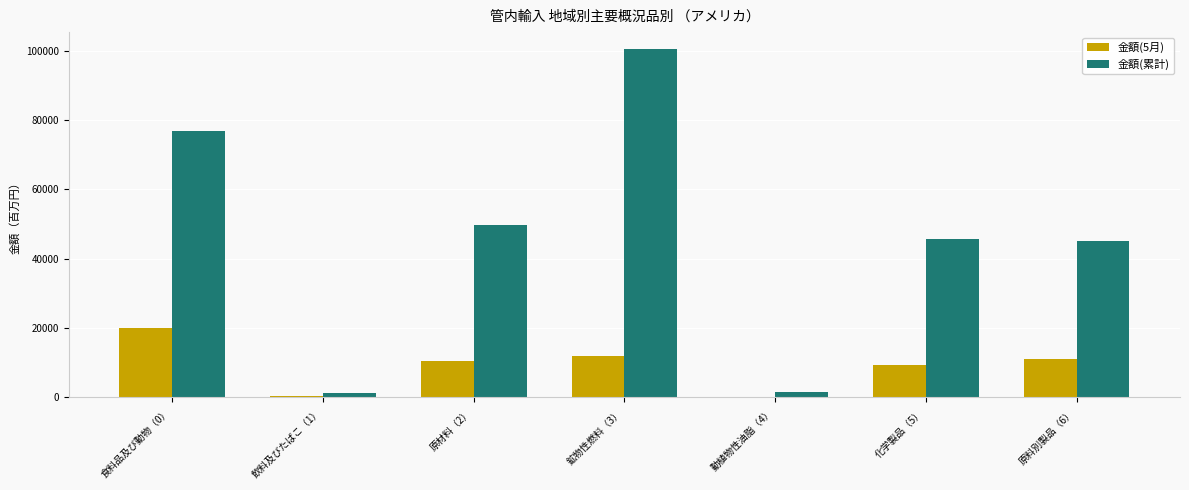

What is the maximum value shown in the chart?

100371.9